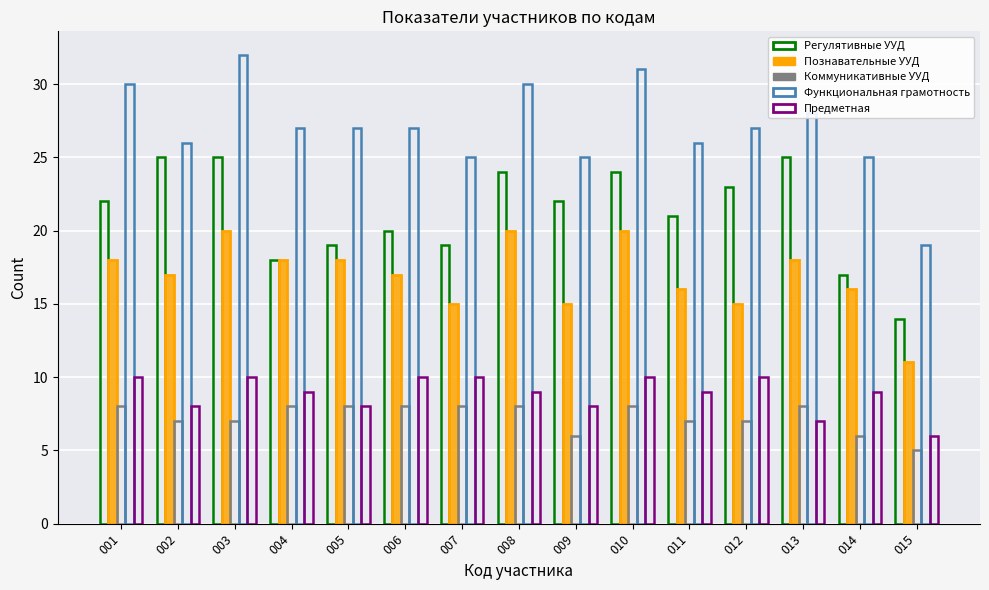

Reading left to right, extract all data points from this chart.

Регулятивные УУД: 001=22	002=25	003=25	004=18	005=19	006=20	007=19	008=24	009=22	010=24	011=21	012=23	013=25	014=17	015=14
Познавательные УУД: 001=18	002=17	003=20	004=18	005=18	006=17	007=15	008=20	009=15	010=20	011=16	012=15	013=18	014=16	015=11
Коммуникативные УУД: 001=8	002=7	003=7	004=8	005=8	006=8	007=8	008=8	009=6	010=8	011=7	012=7	013=8	014=6	015=5
Функциональная грамотность: 001=30	002=26	003=32	004=27	005=27	006=27	007=25	008=30	009=25	010=31	011=26	012=27	013=28	014=25	015=19
Предметная: 001=10	002=8	003=10	004=9	005=8	006=10	007=10	008=9	009=8	010=10	011=9	012=10	013=7	014=9	015=6